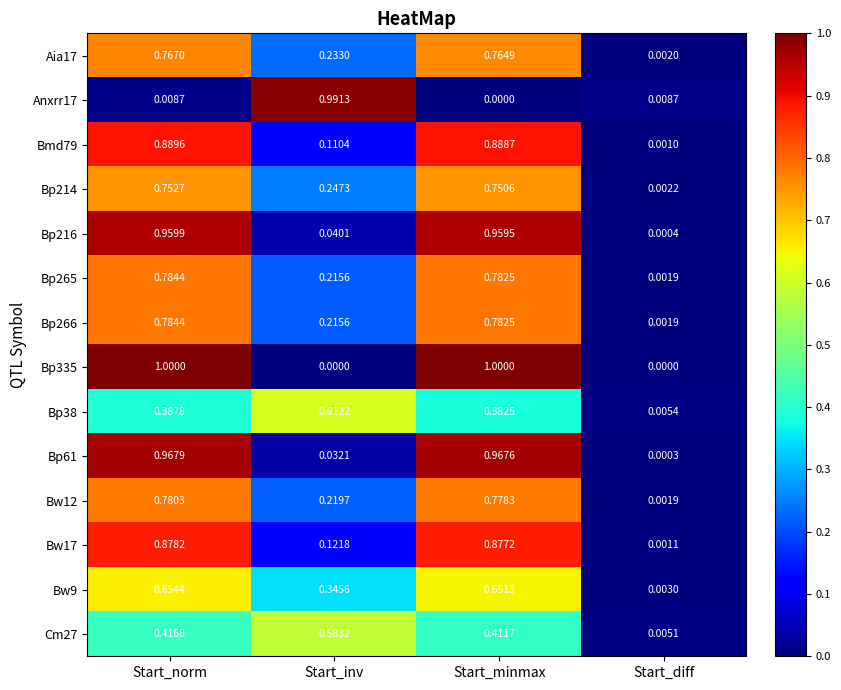

Where is Bp266 nearest to the value 0?

Start_diff